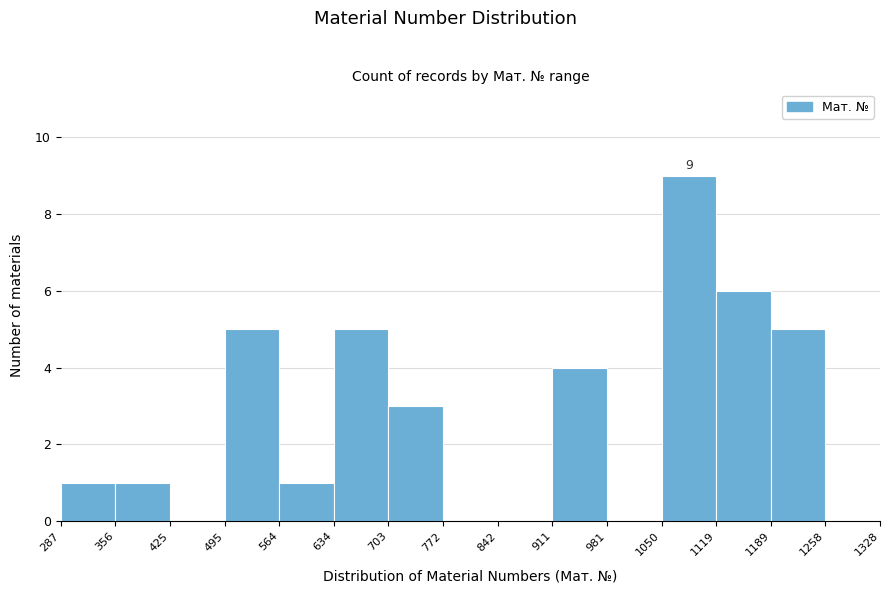

Which range on the x-axis has the tallest bar?

1050 to 1119